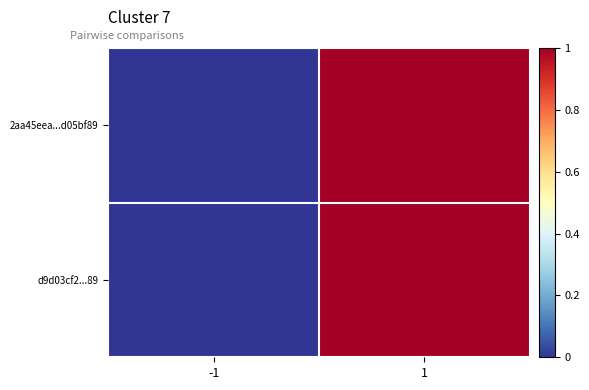

Which series changed the most between -1 and 1?

2aa45eea...d05bf89